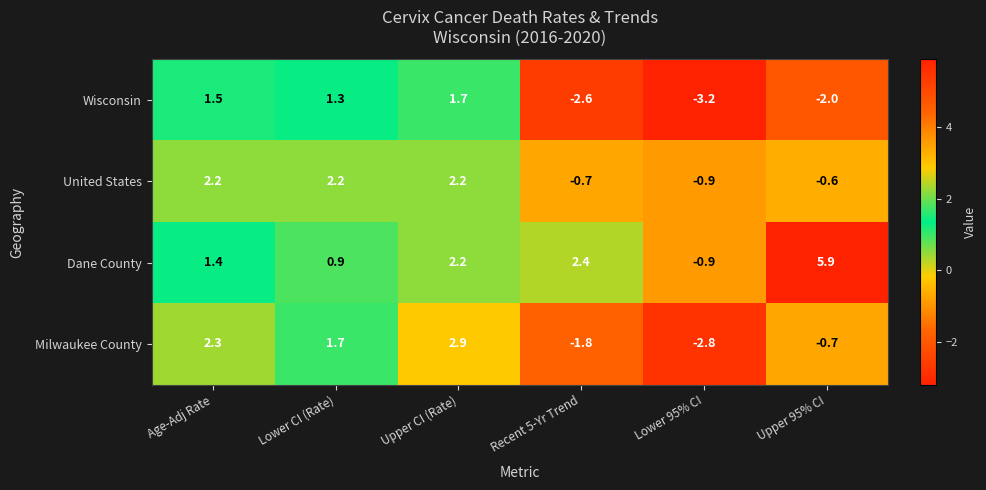

Reading right to left, what are all the values shown in this chart?

Wisconsin: -2.0	-3.2	-2.6	1.7	1.3	1.5
United States: -0.6	-0.9	-0.7	2.2	2.2	2.2
Dane County: 5.9	-0.9	2.4	2.2	0.9	1.4
Milwaukee County: -0.7	-2.8	-1.8	2.9	1.7	2.3